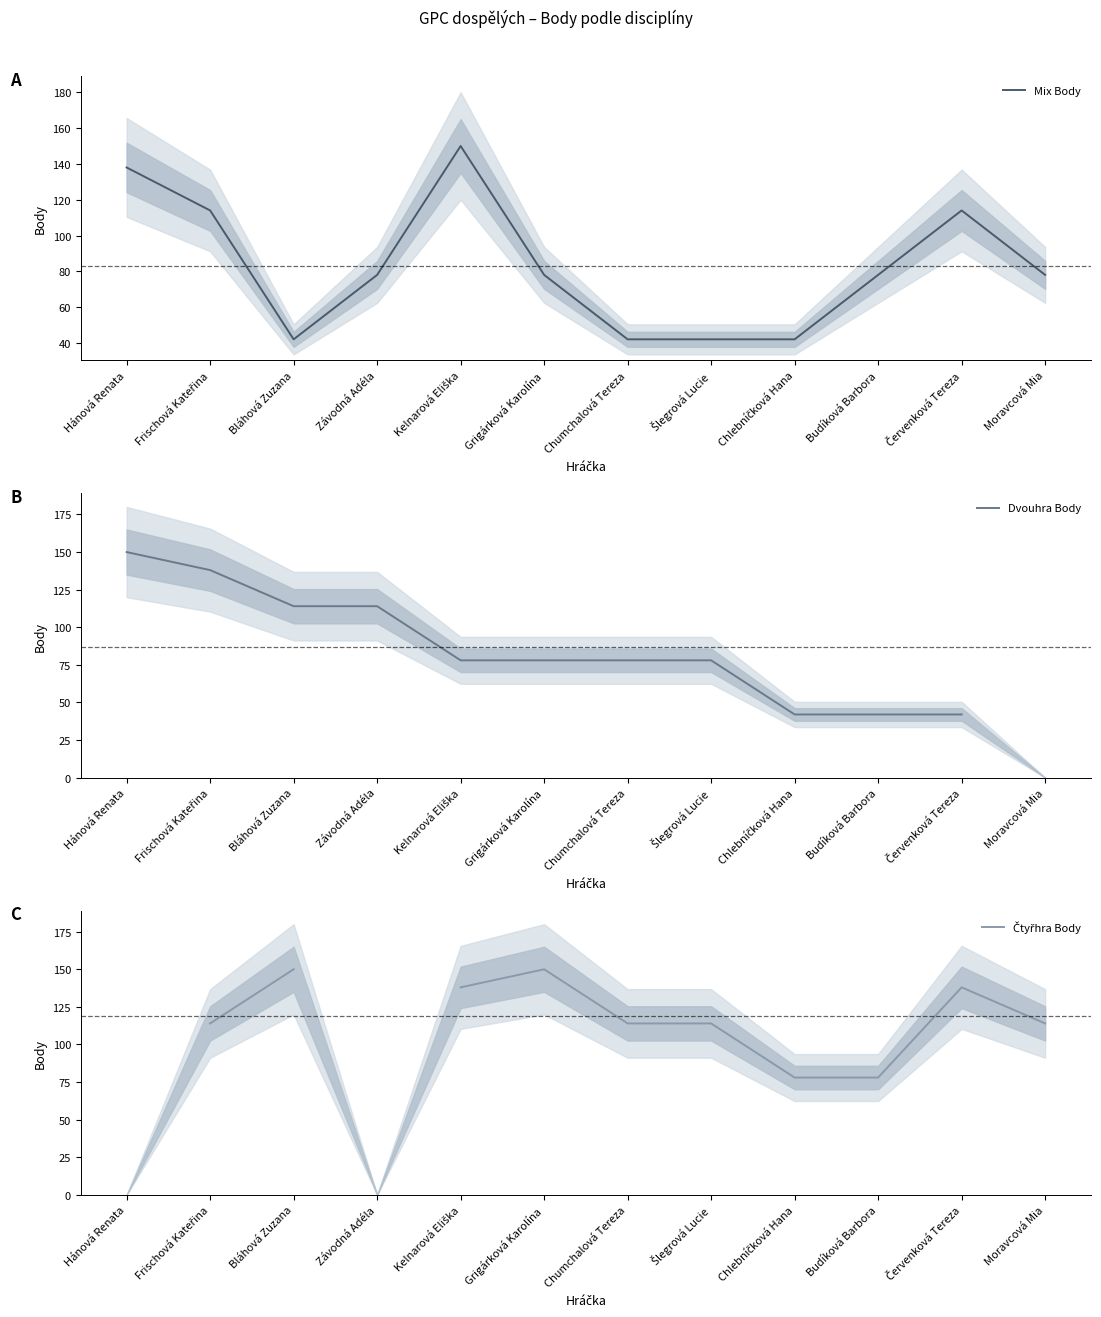

How many data points does each series have?

12